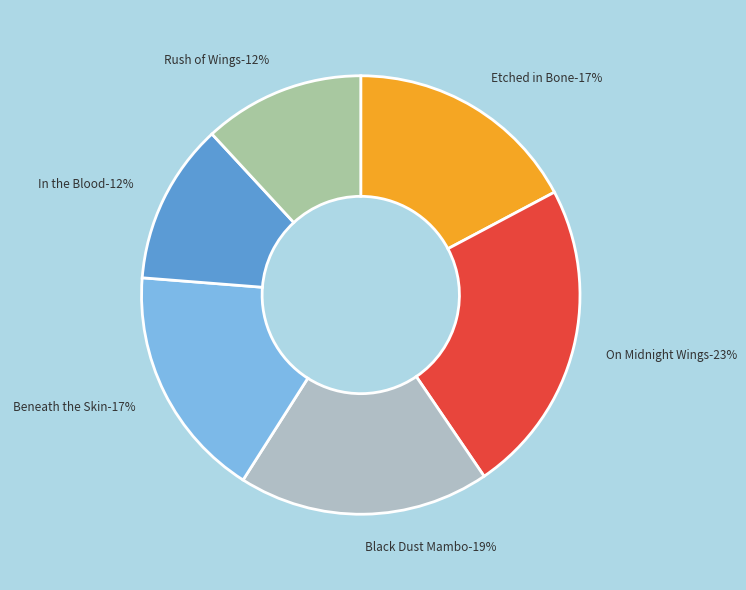

Does Rush of Wings account for over 50% of the chart?

No